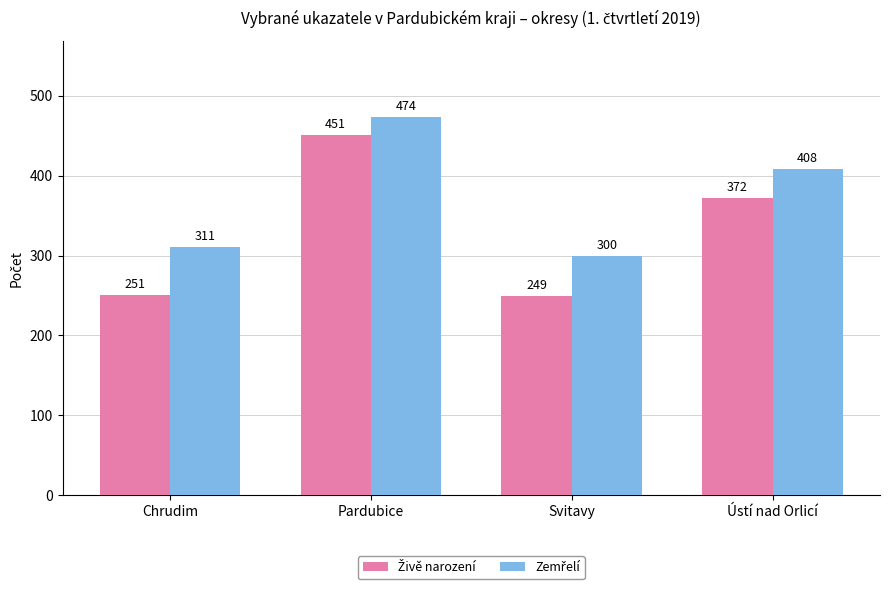

What is the difference between the highest and lowest values at Pardubice?

23